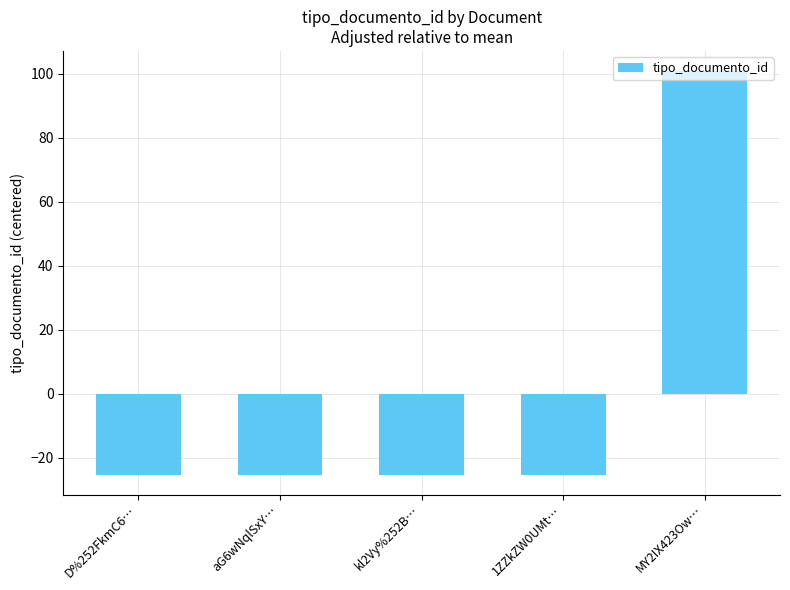

Count the number of data series in this chart.

1